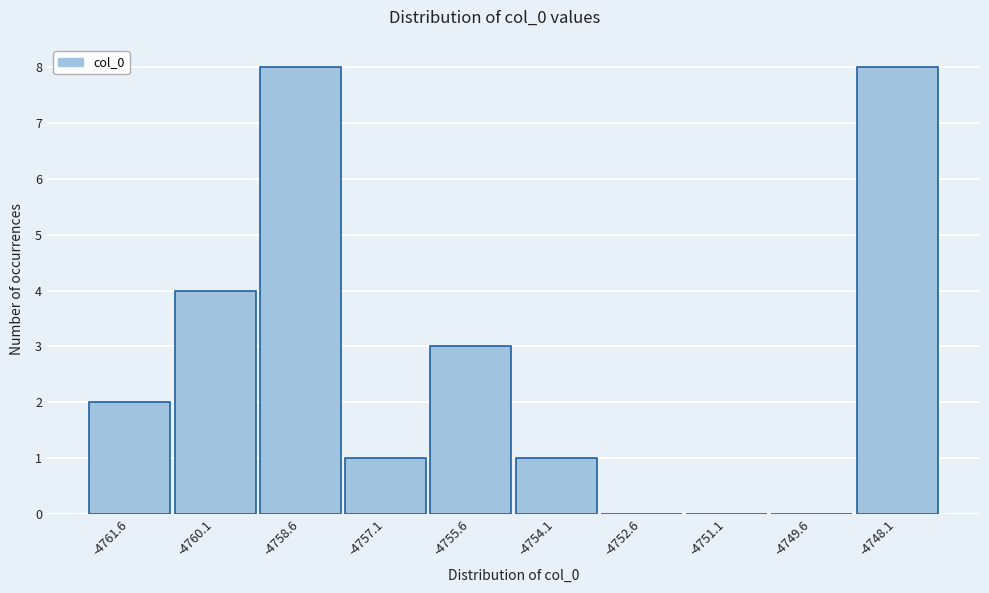

Reading left to right, what are all the values shown in this chart?

-4761.6=2	-4760.1=4	-4758.6=8	-4757.1=1	-4755.6=3	-4754.1=1	-4752.6=0	-4751.1=0	-4749.6=0	-4748.1=8